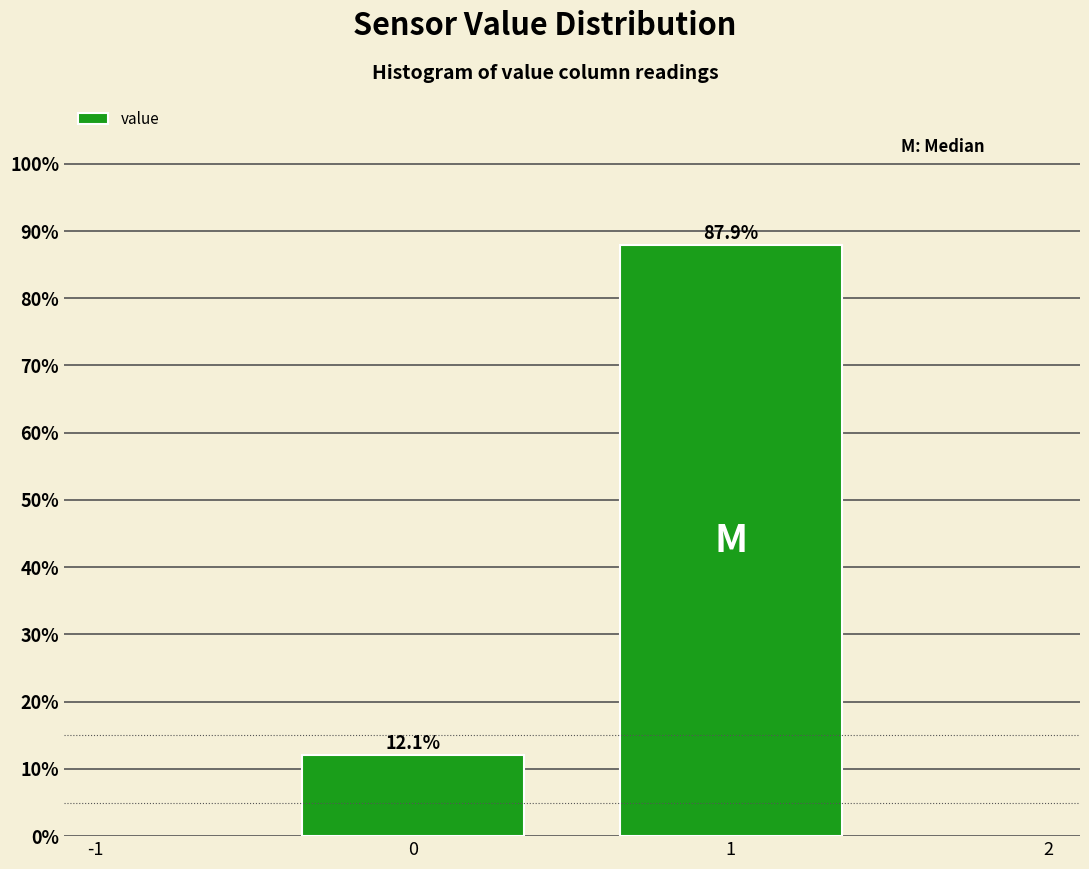

Reading left to right, transcribe this chart: for each bar, give the range it covers on the x-axis and its height.

-0.5 to 0.5: 12.1
0.5 to 1.5: 87.9